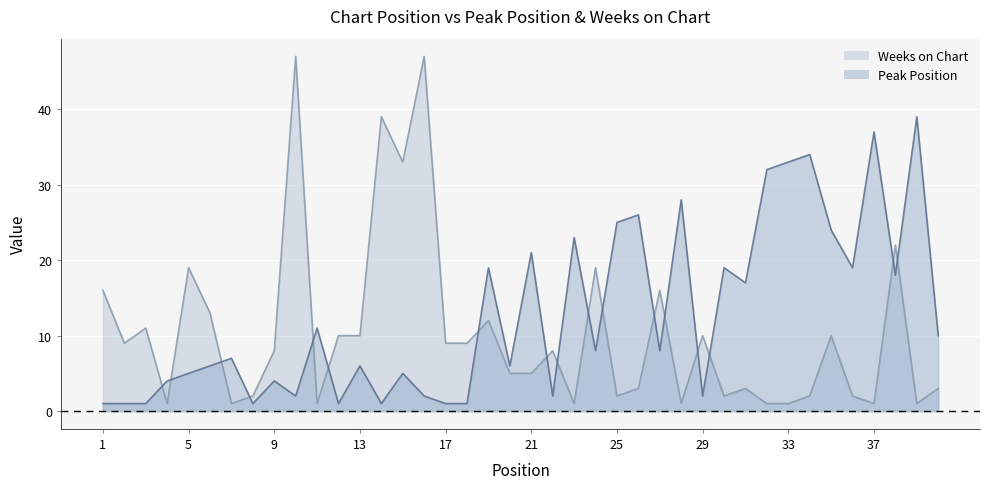

At which category is the sum across all series the highest?

10